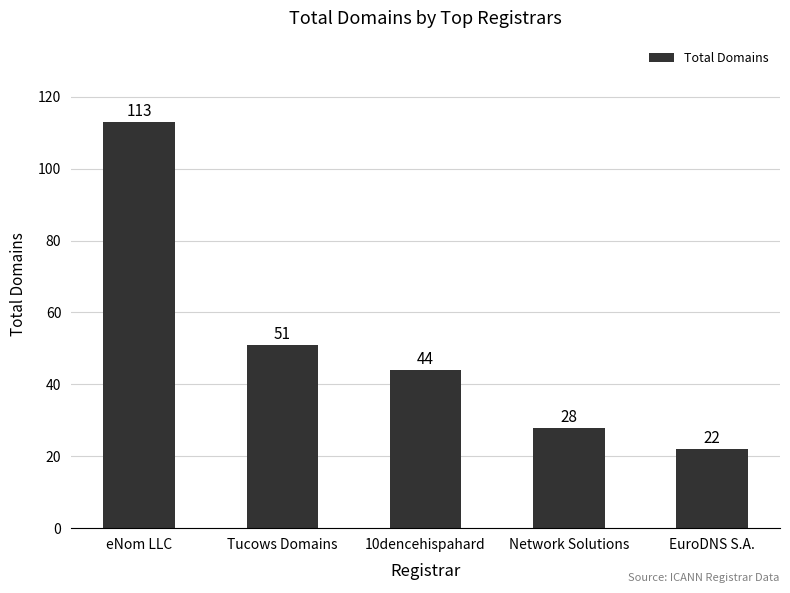

At which category does the chart reach its minimum across all series?

EuroDNS S.A.